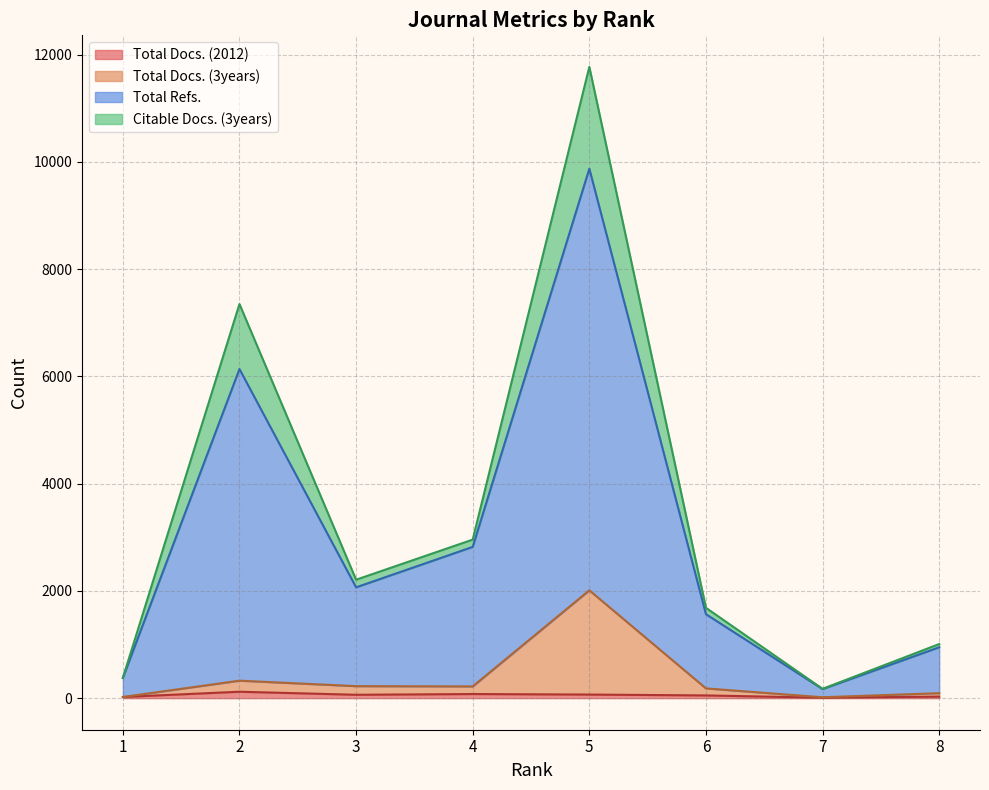

At which label is Total Docs. (3years) closest to 1014?

2